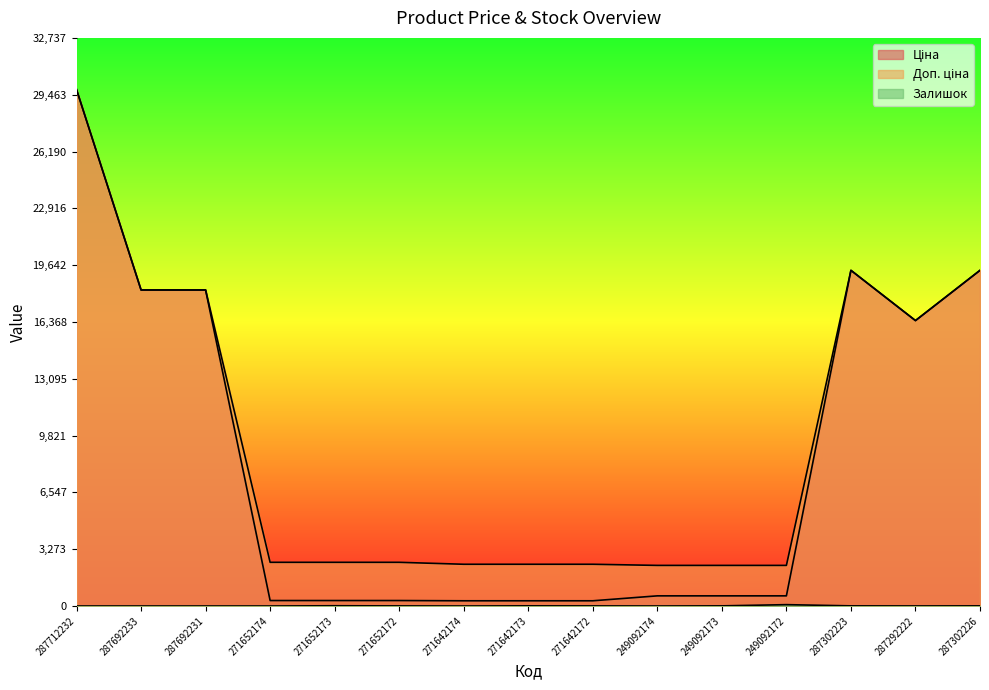

True or false: Залишок and Доп. ціна intersect in this chart.

False